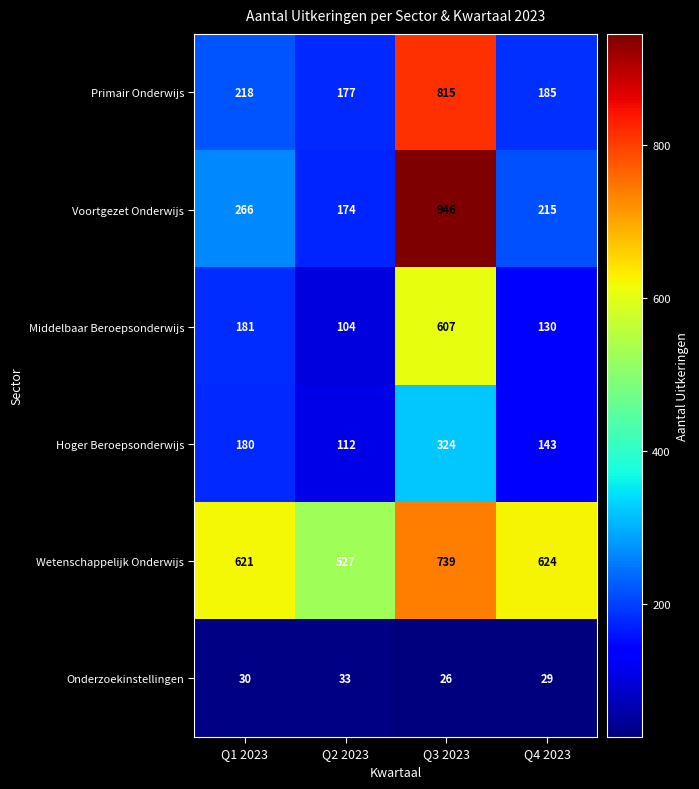

What is the total value across all series at Q3 2023?

3457